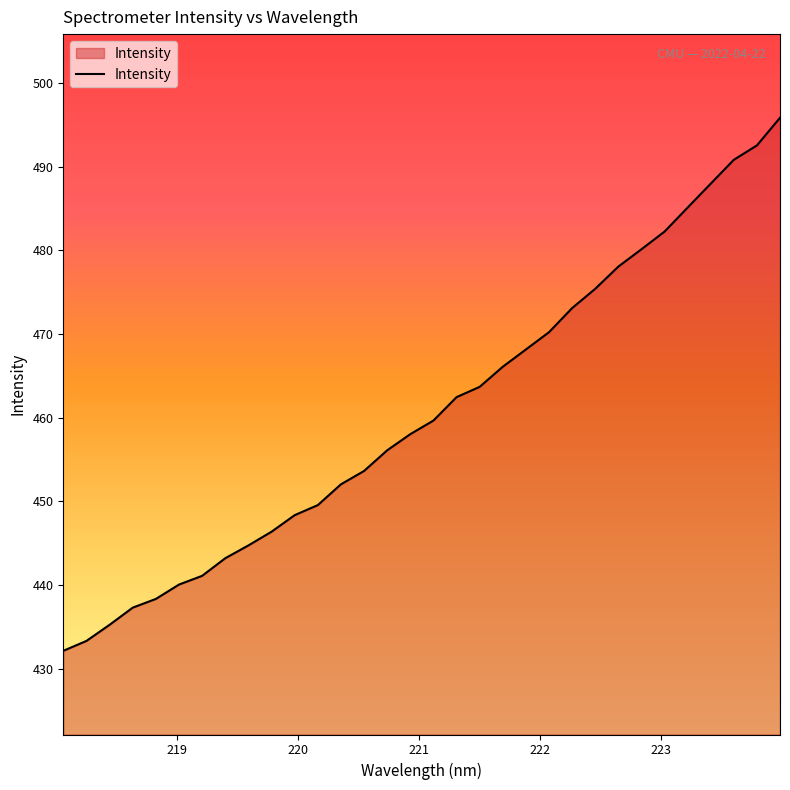

Count the number of values greater than 459.

16